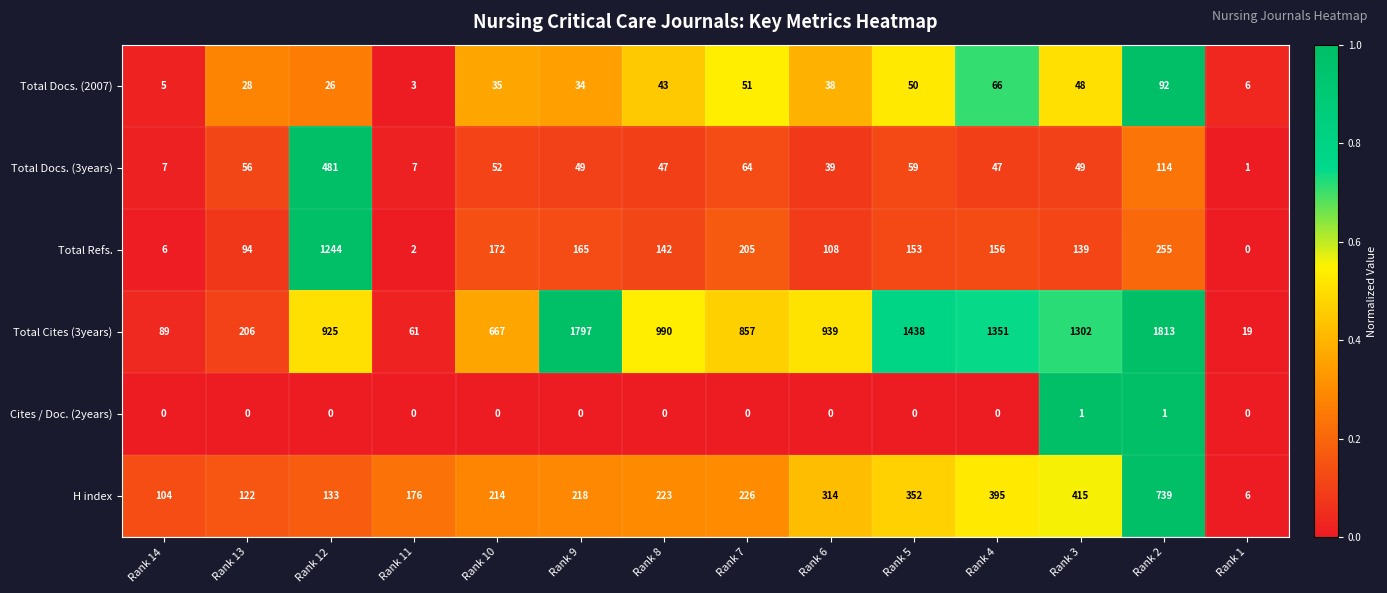

What is the difference between the second highest and minimum values in the Total Docs. (2007) series?

63